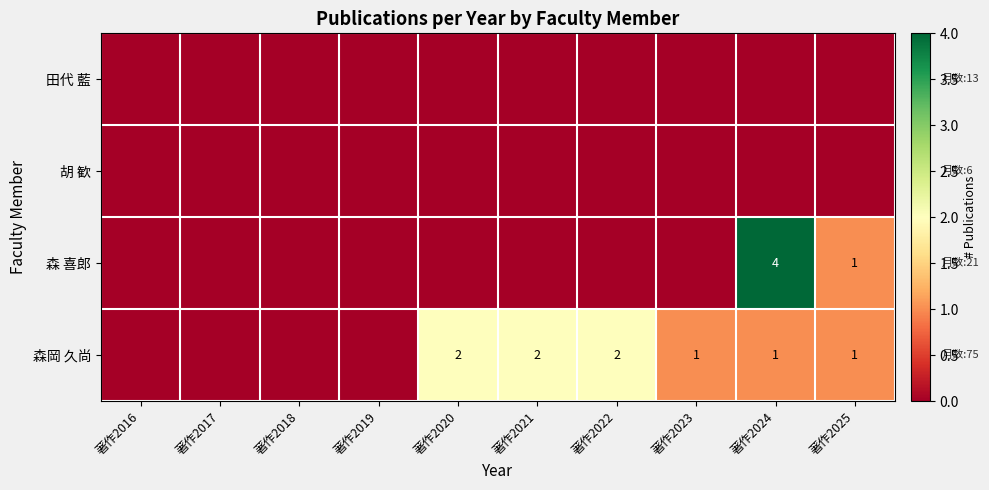

The value of 森岡 久尚 at 著作2022 is 1. True or false?

False